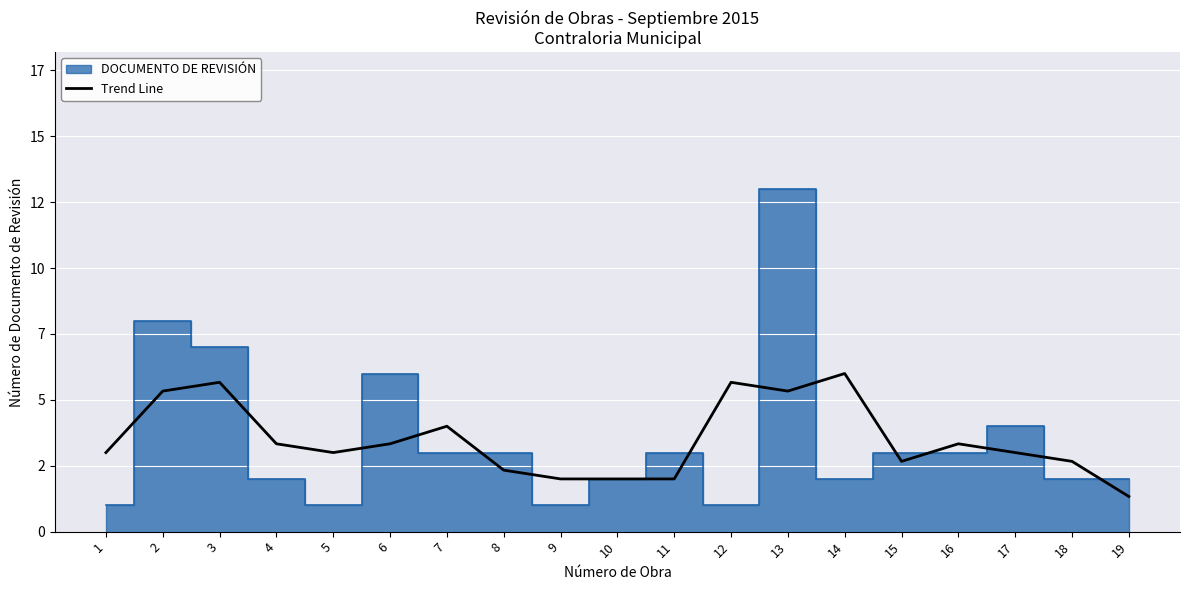

What is the minimum value shown in the chart?

1.3